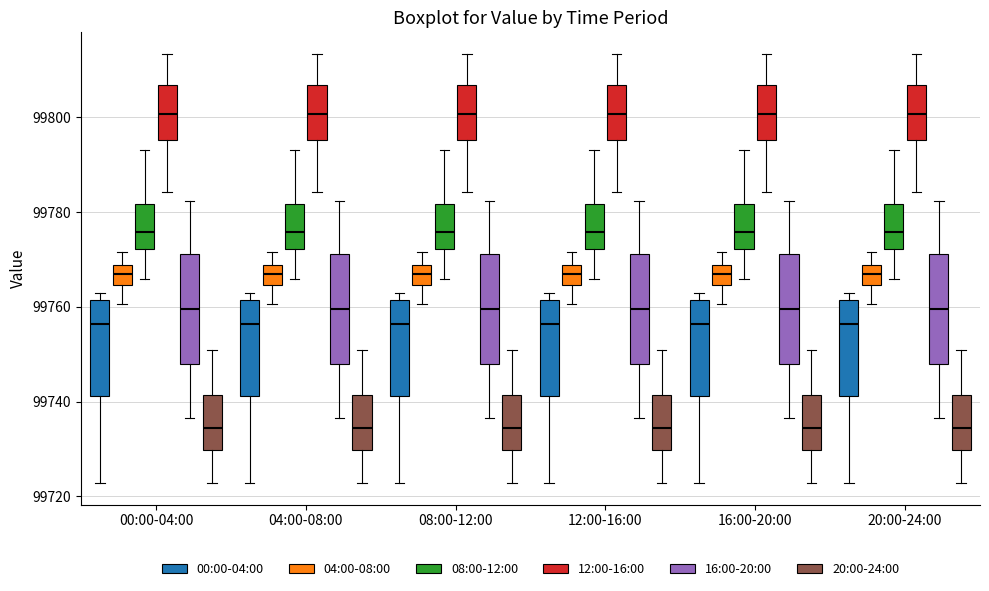

Reading left to right, read every box against the y-axis: the position of its median line, the range the box covers, and the ends of its whiskers. The values are not printed on the chart, so give them approximately, as read against the axis.

00:00-04:00 (00:00-04:00): median 99756, box 99742 to 99762, whiskers 99722 to 99764
00:00-04:00 (04:00-08:00): median 99766, box 99764 to 99768, whiskers 99760 to 99772
00:00-04:00 (08:00-12:00): median 99776, box 99772 to 99782, whiskers 99766 to 99794
00:00-04:00 (12:00-16:00): median 99800, box 99796 to 99806, whiskers 99784 to 99814
00:00-04:00 (16:00-20:00): median 99760, box 99748 to 99772, whiskers 99736 to 99782
00:00-04:00 (20:00-24:00): median 99734, box 99730 to 99742, whiskers 99722 to 99750
04:00-08:00 (00:00-04:00): median 99756, box 99742 to 99762, whiskers 99722 to 99764
04:00-08:00 (04:00-08:00): median 99766, box 99764 to 99768, whiskers 99760 to 99772
04:00-08:00 (08:00-12:00): median 99776, box 99772 to 99782, whiskers 99766 to 99794
04:00-08:00 (12:00-16:00): median 99800, box 99796 to 99806, whiskers 99784 to 99814
04:00-08:00 (16:00-20:00): median 99760, box 99748 to 99772, whiskers 99736 to 99782
04:00-08:00 (20:00-24:00): median 99734, box 99730 to 99742, whiskers 99722 to 99750
08:00-12:00 (00:00-04:00): median 99756, box 99742 to 99762, whiskers 99722 to 99764
08:00-12:00 (04:00-08:00): median 99766, box 99764 to 99768, whiskers 99760 to 99772
08:00-12:00 (08:00-12:00): median 99776, box 99772 to 99782, whiskers 99766 to 99794
08:00-12:00 (12:00-16:00): median 99800, box 99796 to 99806, whiskers 99784 to 99814
08:00-12:00 (16:00-20:00): median 99760, box 99748 to 99772, whiskers 99736 to 99782
08:00-12:00 (20:00-24:00): median 99734, box 99730 to 99742, whiskers 99722 to 99750
12:00-16:00 (00:00-04:00): median 99756, box 99742 to 99762, whiskers 99722 to 99764
12:00-16:00 (04:00-08:00): median 99766, box 99764 to 99768, whiskers 99760 to 99772
12:00-16:00 (08:00-12:00): median 99776, box 99772 to 99782, whiskers 99766 to 99794
12:00-16:00 (12:00-16:00): median 99800, box 99796 to 99806, whiskers 99784 to 99814
12:00-16:00 (16:00-20:00): median 99760, box 99748 to 99772, whiskers 99736 to 99782
12:00-16:00 (20:00-24:00): median 99734, box 99730 to 99742, whiskers 99722 to 99750
16:00-20:00 (00:00-04:00): median 99756, box 99742 to 99762, whiskers 99722 to 99764
16:00-20:00 (04:00-08:00): median 99766, box 99764 to 99768, whiskers 99760 to 99772
16:00-20:00 (08:00-12:00): median 99776, box 99772 to 99782, whiskers 99766 to 99794
16:00-20:00 (12:00-16:00): median 99800, box 99796 to 99806, whiskers 99784 to 99814
16:00-20:00 (16:00-20:00): median 99760, box 99748 to 99772, whiskers 99736 to 99782
16:00-20:00 (20:00-24:00): median 99734, box 99730 to 99742, whiskers 99722 to 99750
20:00-24:00 (00:00-04:00): median 99756, box 99742 to 99762, whiskers 99722 to 99764
20:00-24:00 (04:00-08:00): median 99766, box 99764 to 99768, whiskers 99760 to 99772
20:00-24:00 (08:00-12:00): median 99776, box 99772 to 99782, whiskers 99766 to 99794
20:00-24:00 (12:00-16:00): median 99800, box 99796 to 99806, whiskers 99784 to 99814
20:00-24:00 (16:00-20:00): median 99760, box 99748 to 99772, whiskers 99736 to 99782
20:00-24:00 (20:00-24:00): median 99734, box 99730 to 99742, whiskers 99722 to 99750